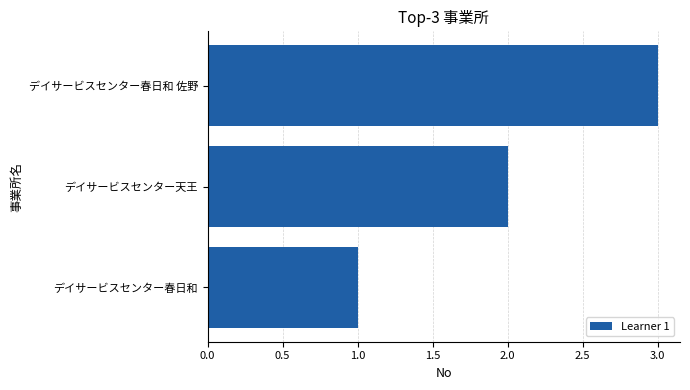

At which category does the chart reach its peak across all series?

デイサービスセンター春日和 佐野